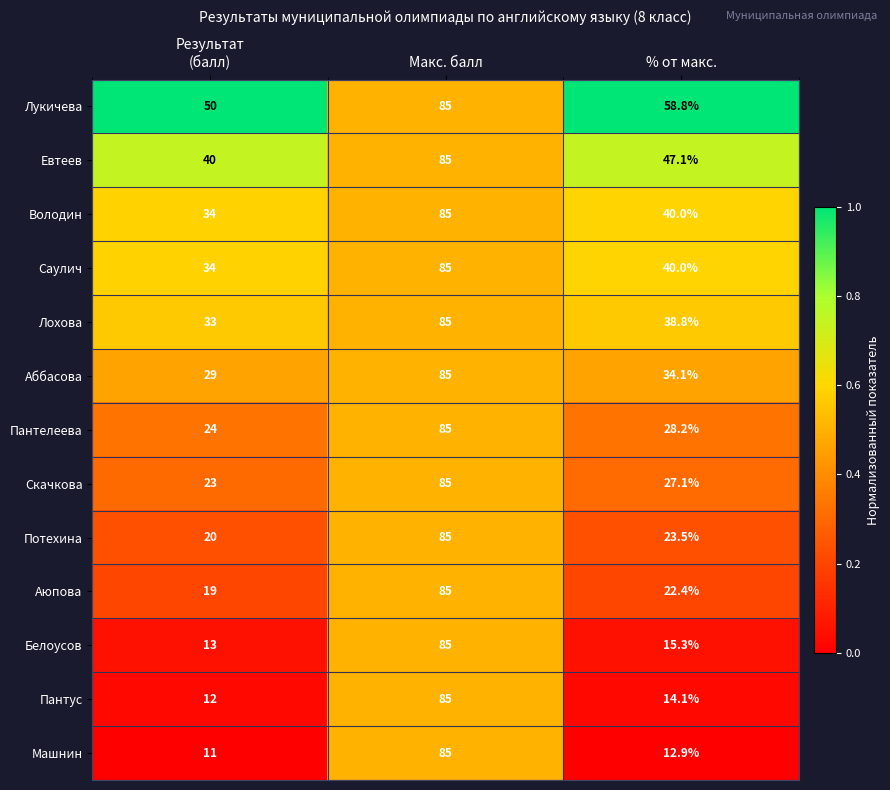

What is the difference between the maximum and minimum values in the Лохова series?

52.0